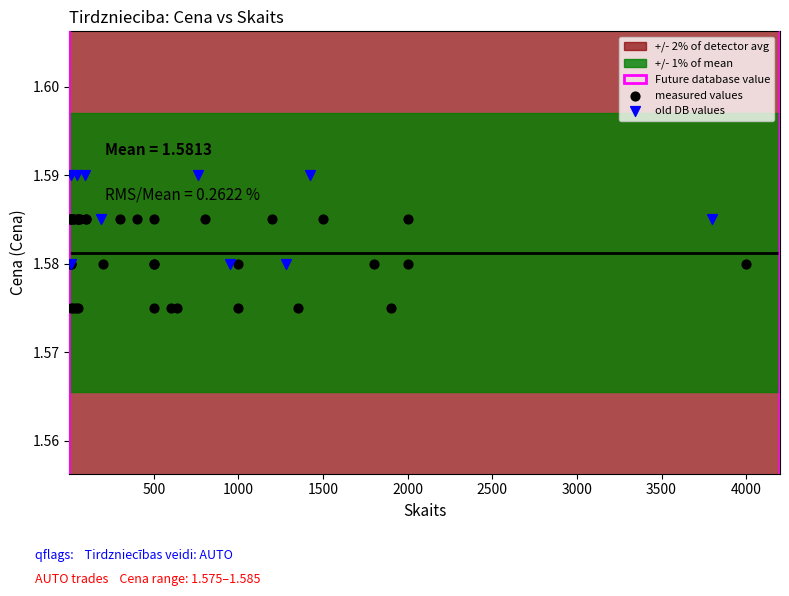

Which series contains the lowest Y value?

measured values